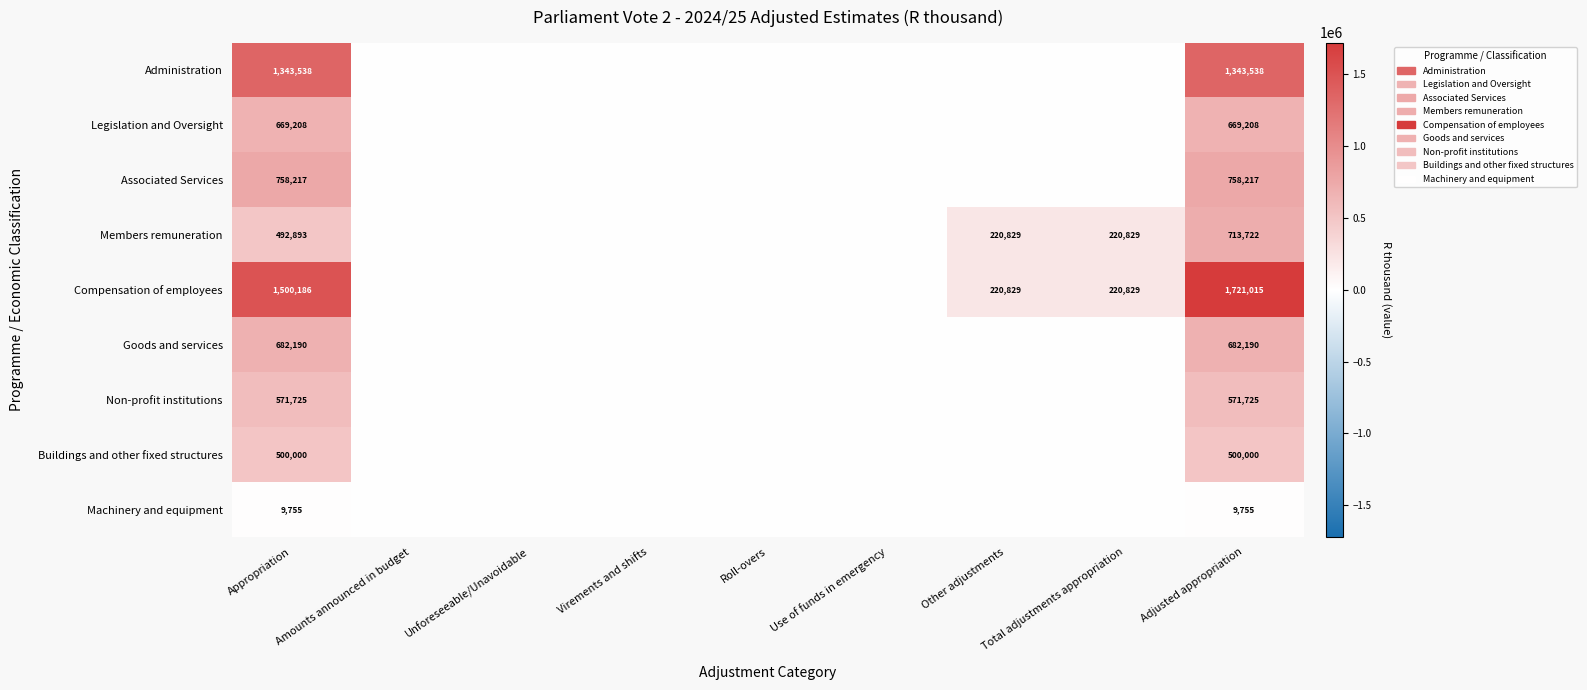

At how many categories does at least one series exceed 1243584?

2